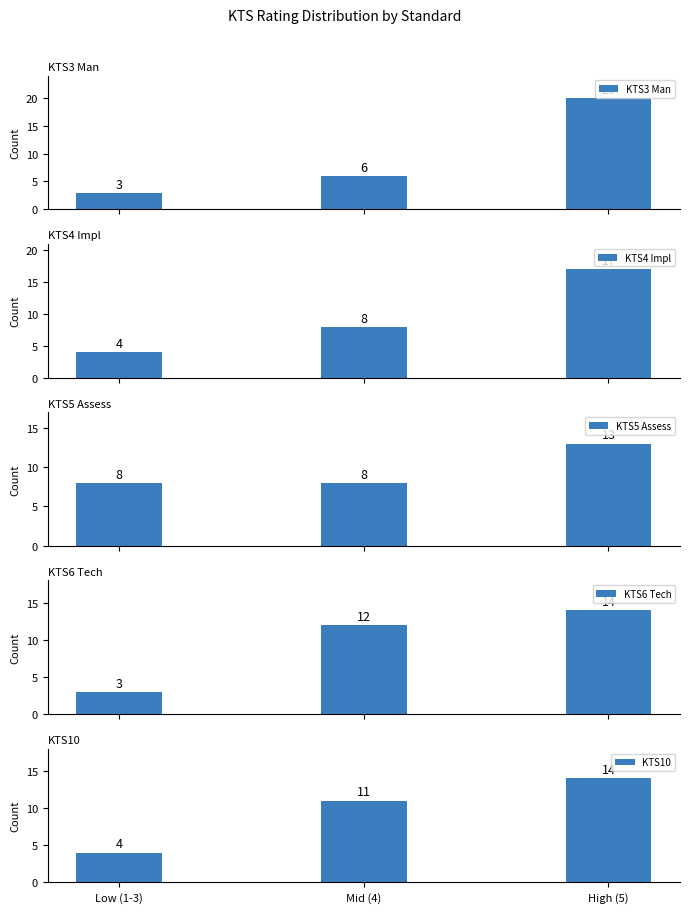

Reading left to right, what are all the values shown in this chart?

KTS3 Man: 3	6	20
KTS4 Impl: 4	8	17
KTS5 Assess: 8	8	13
KTS6 Tech: 3	12	14
KTS10: 4	11	14